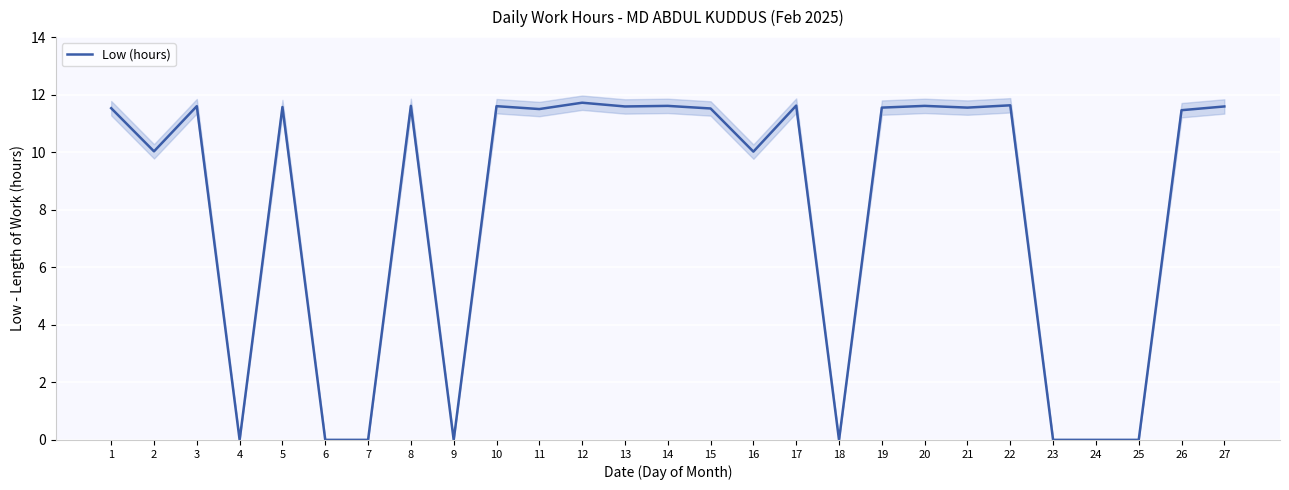

The chart shows a value of 15.3 at 11. True or false?

False